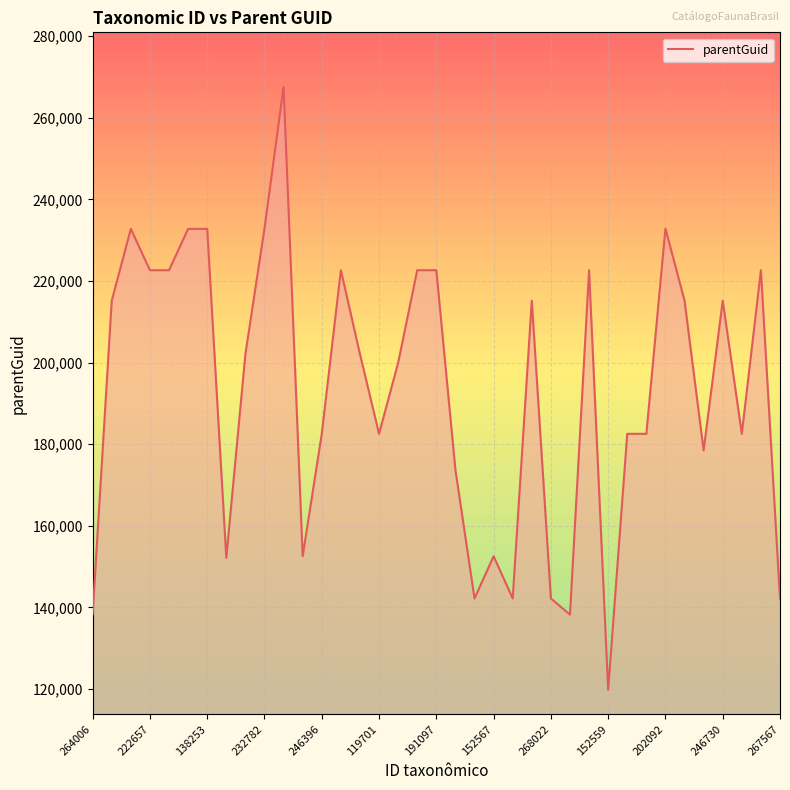

What is the greatest value displayed?

267569